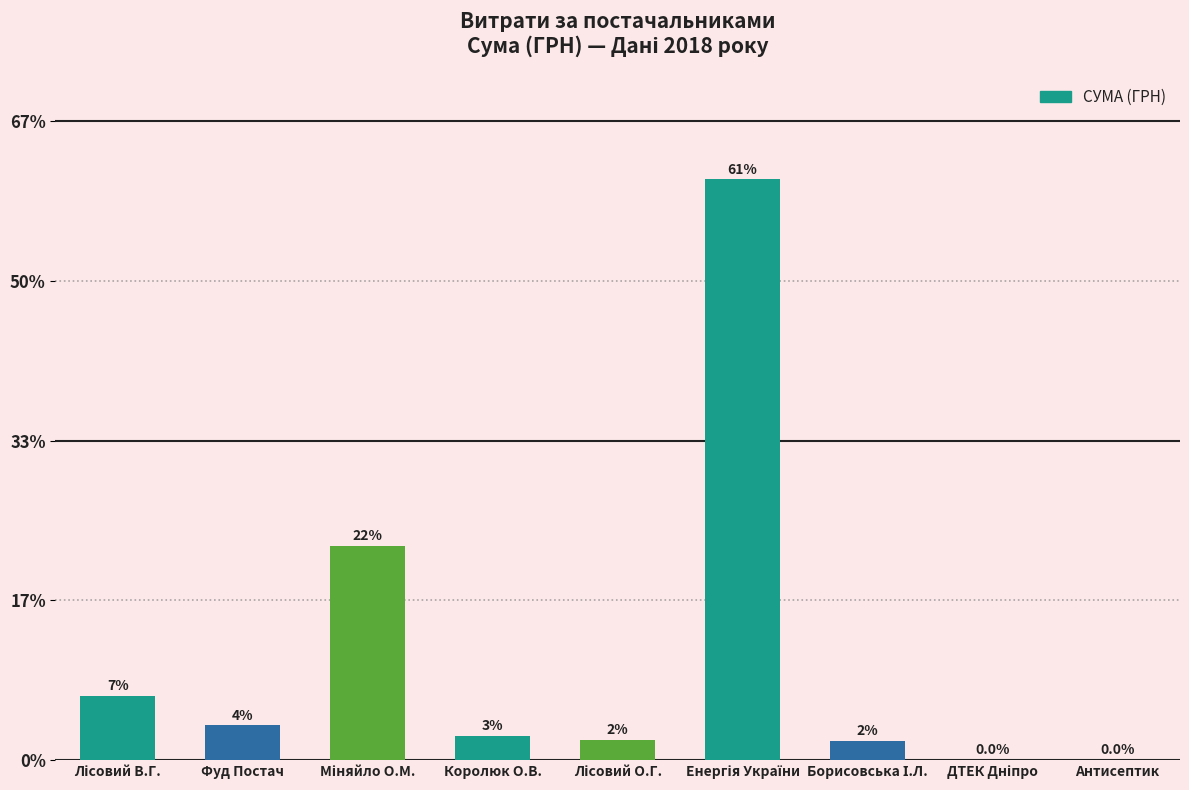

Are the bars horizontal?

No